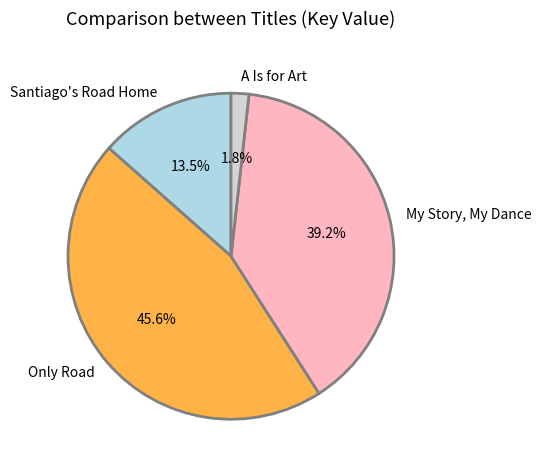

Which has a higher value, My Story, My Dance or A Is for Art?

My Story, My Dance